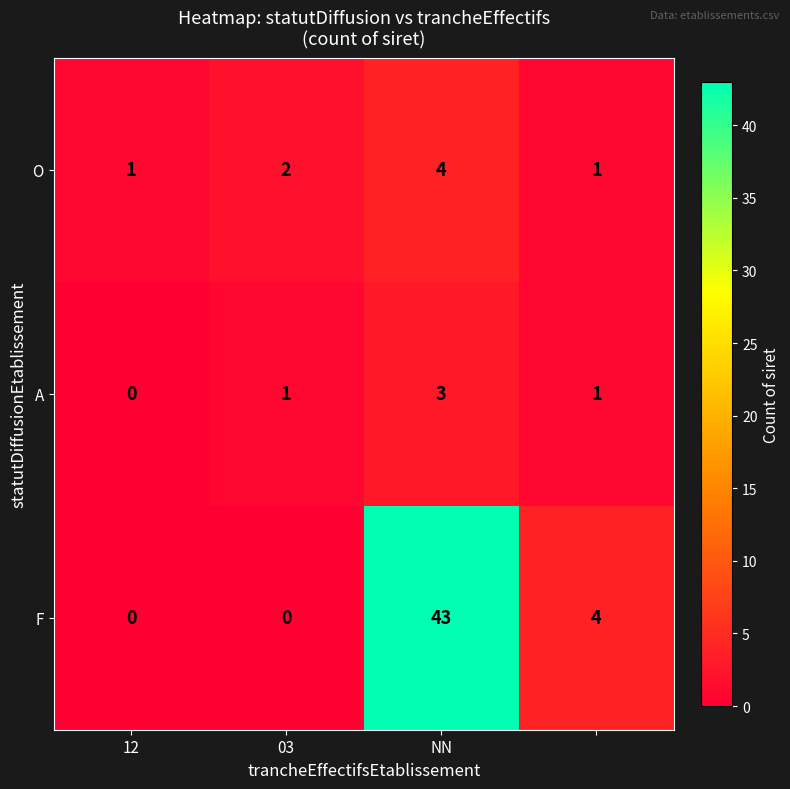

Reading left to right, transcribe all the data shown in this chart.

O: 1	2	4	1
A: 0	1	3	1
F: 0	0	43	4